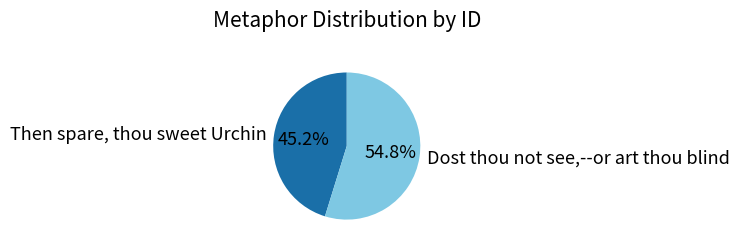

To the nearest percent, what is the average slice percentage?

50%